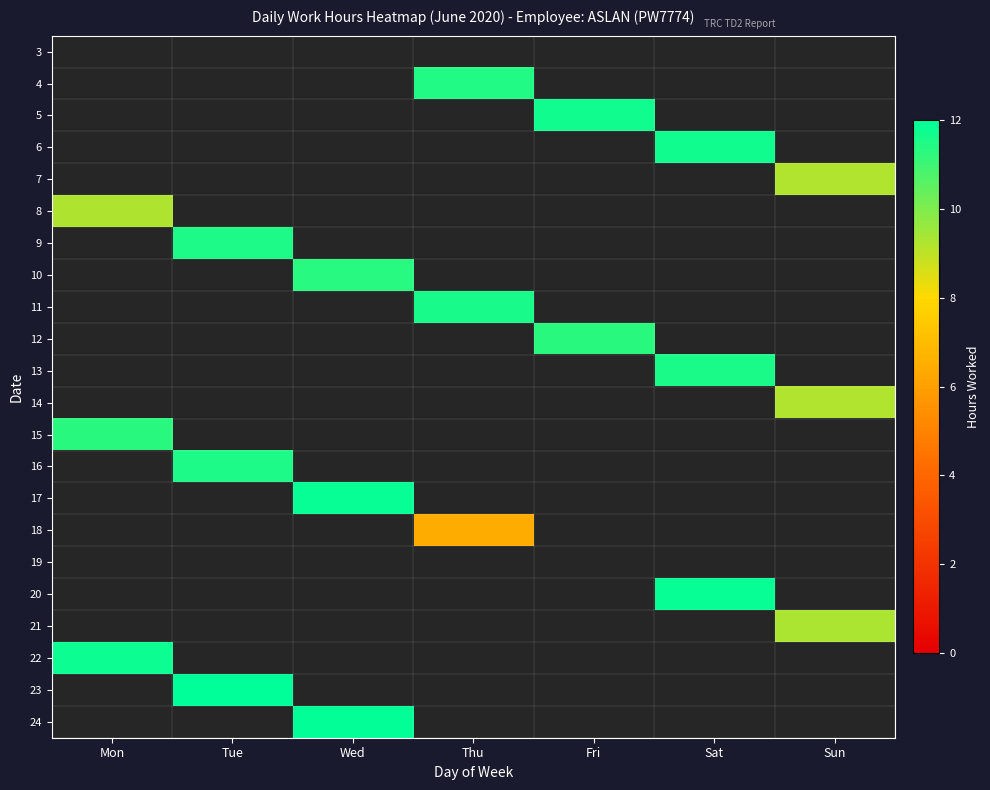

At Mon, list the series in order from largest to smallest.

3, 4, 5, 6, 7, 8, 9, 10, 11, 12, 13, 14, 15, 16, 17, 18, 19, 20, 21, 22, 23, 24